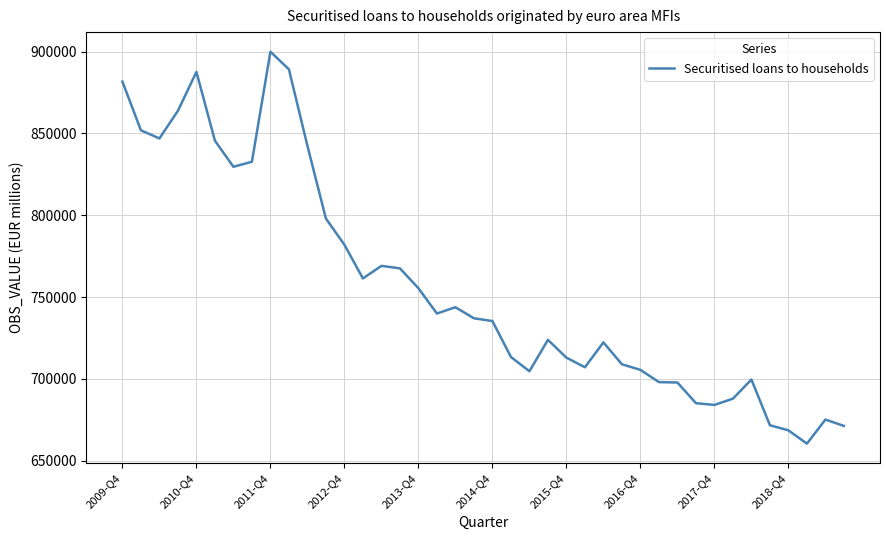

What is the maximum value shown in the chart?

899971.3